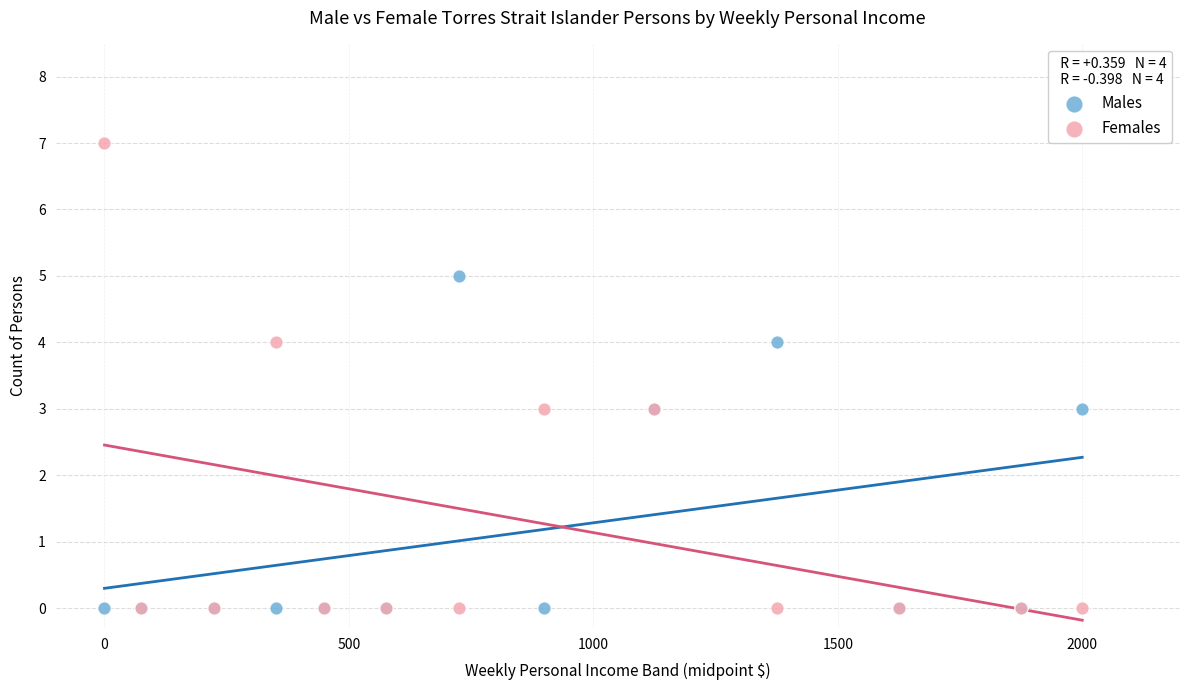

Which series reaches the maximum Y coordinate?

Females